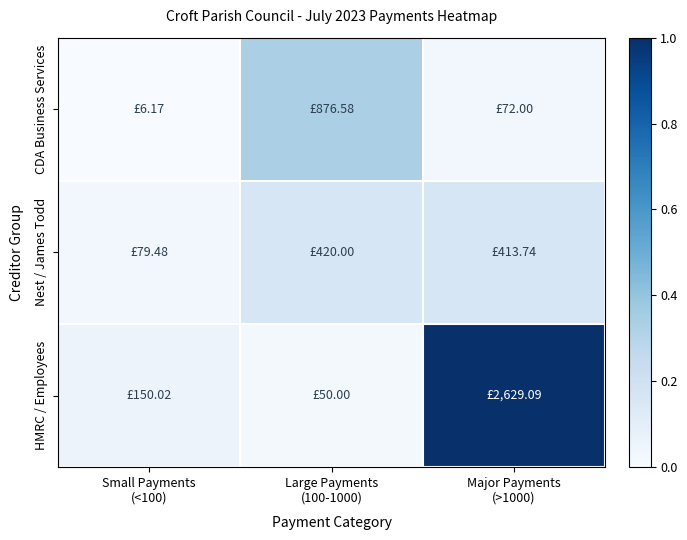

Reading left to right, what are all the values shown in this chart?

CDA Business Services: Small Payments
(<100)=0.0	Large Payments
(100-1000)=0.3	Major Payments
(>1000)=0.0
Nest / James Todd: Small Payments
(<100)=0.0	Large Payments
(100-1000)=0.2	Major Payments
(>1000)=0.2
HMRC / Employees: Small Payments
(<100)=0.1	Large Payments
(100-1000)=0.0	Major Payments
(>1000)=1.0